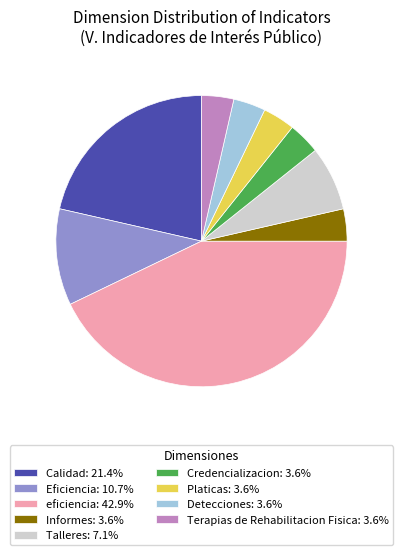

Does any single category account for the majority?

No